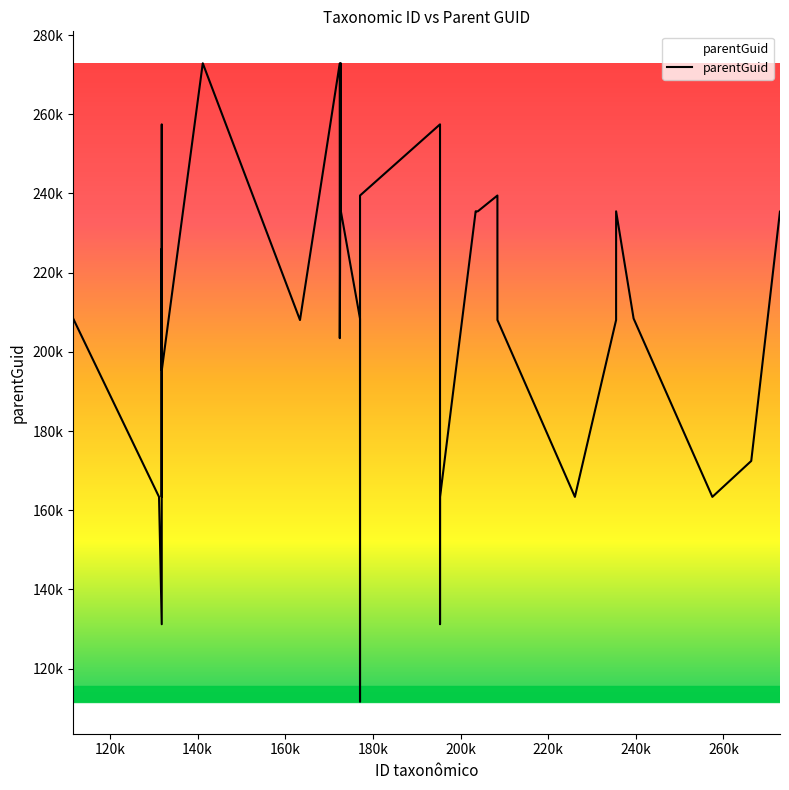

Does the chart have visible grid lines?

No